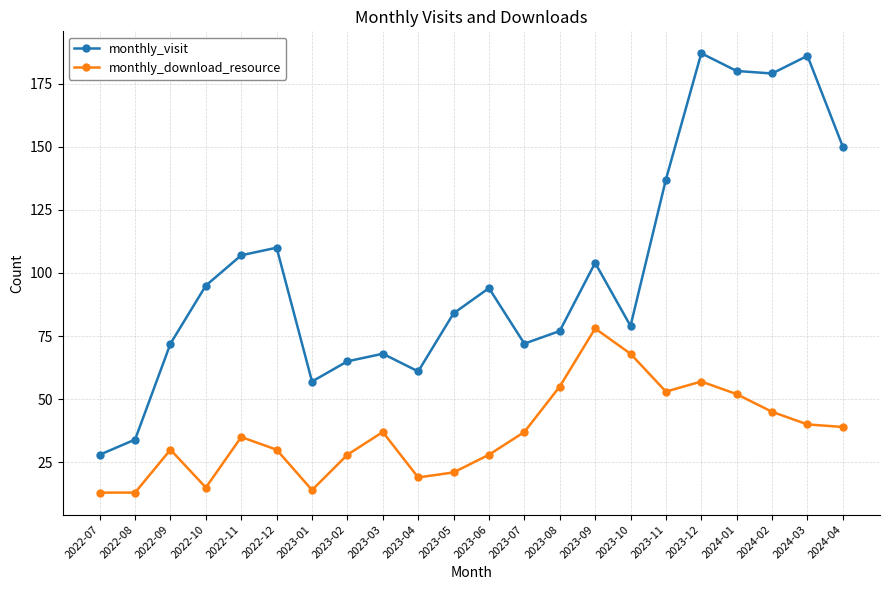

What is the value of the monthly_download_resource point at the 4th from the left?

15